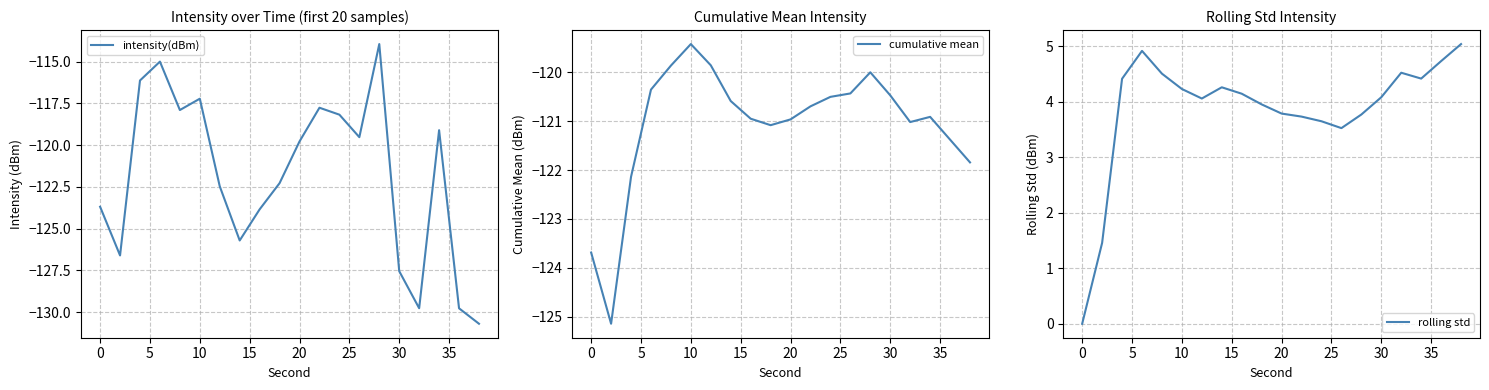

In rolling std, how many points are higher than both neighbors (excluding endpoints)?

3